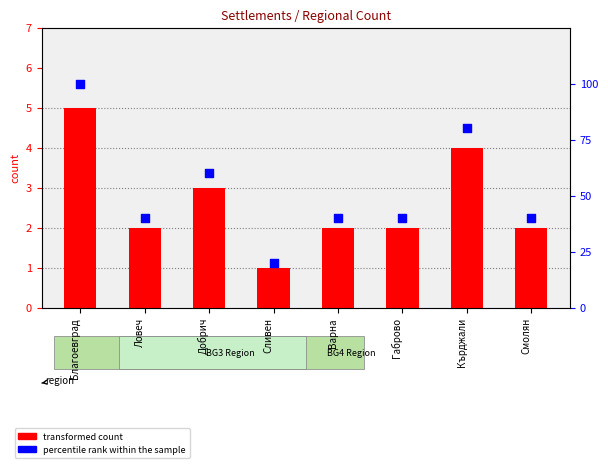

Which series has the largest Y range (max minus min)?

percentile rank within the sample